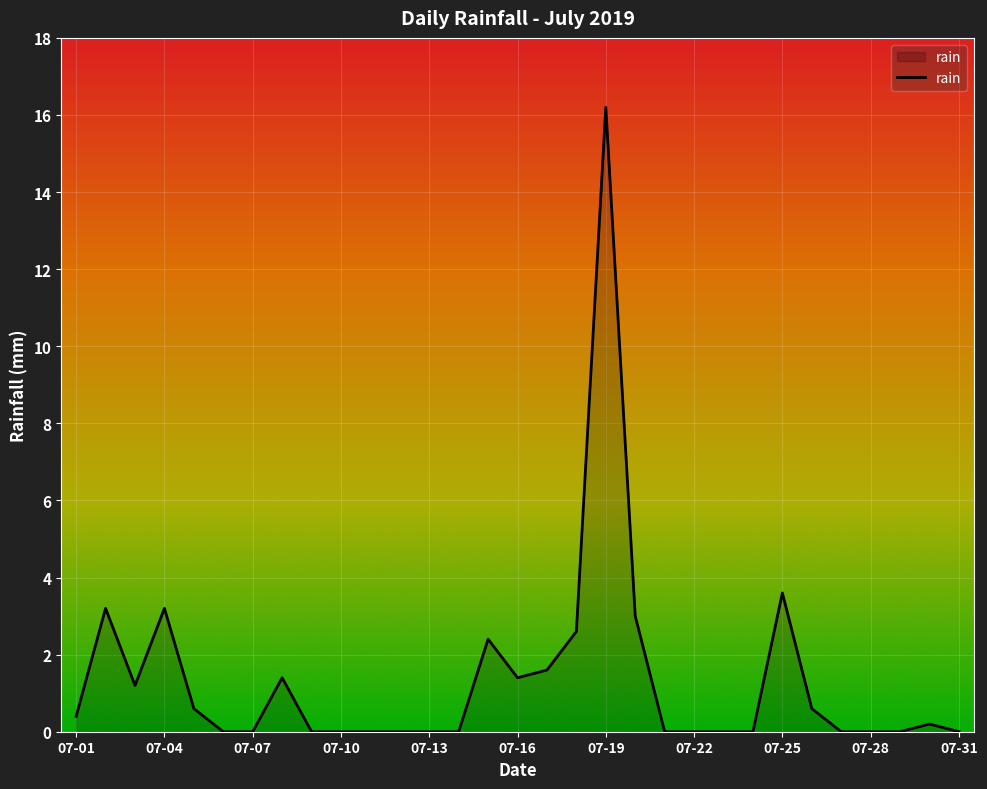

What is the difference between the maximum and minimum values?

16.2